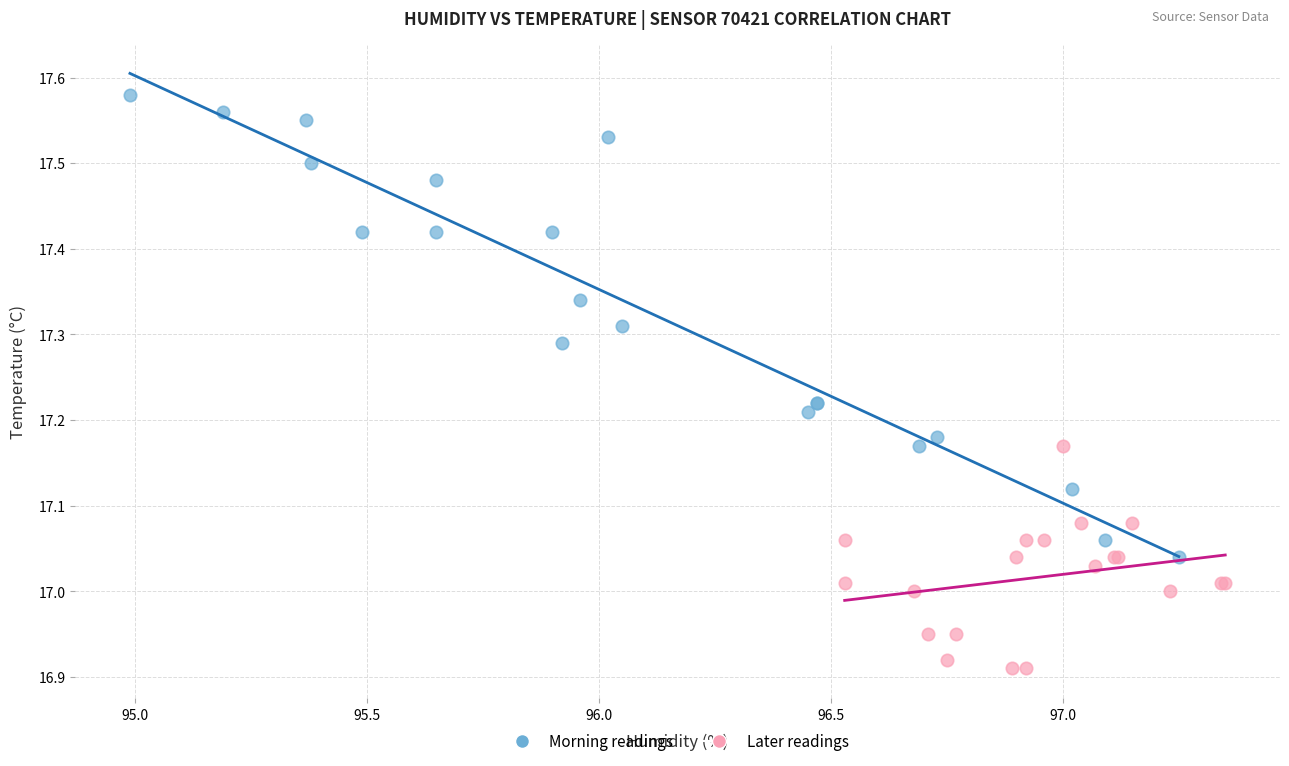

Which series has the largest Y range (max minus min)?

Morning readings